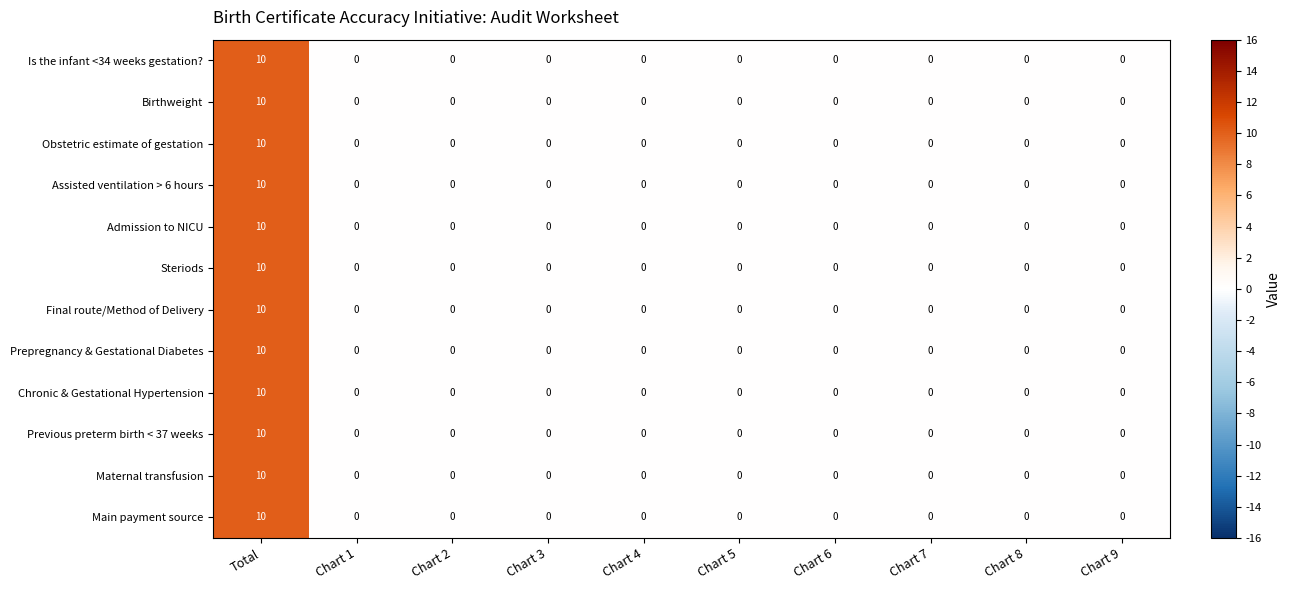

How many Admission to NICU values are between 0 and 1?

9